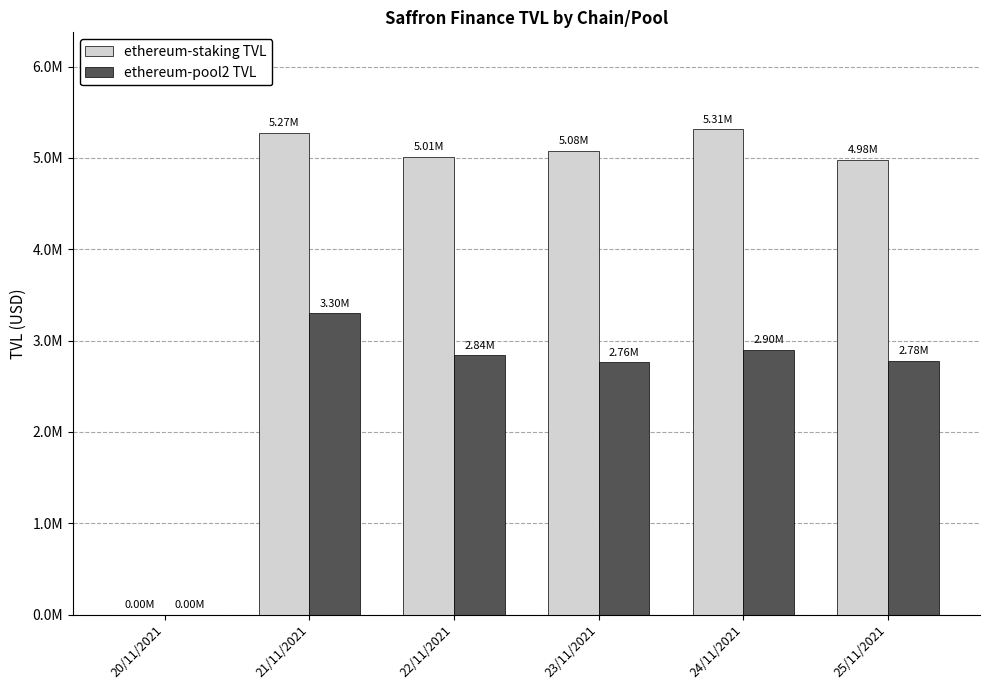

Reading left to right, list all the values displayed in this chart.

ethereum-staking TVL: 20/11/2021=0.0	21/11/2021=5270126.6	22/11/2021=5009084.3	23/11/2021=5080532.7	24/11/2021=5312958.5	25/11/2021=4978478.3
ethereum-pool2 TVL: 20/11/2021=0.0	21/11/2021=3297552.1	22/11/2021=2836988.5	23/11/2021=2761799.9	24/11/2021=2901106.6	25/11/2021=2778342.6